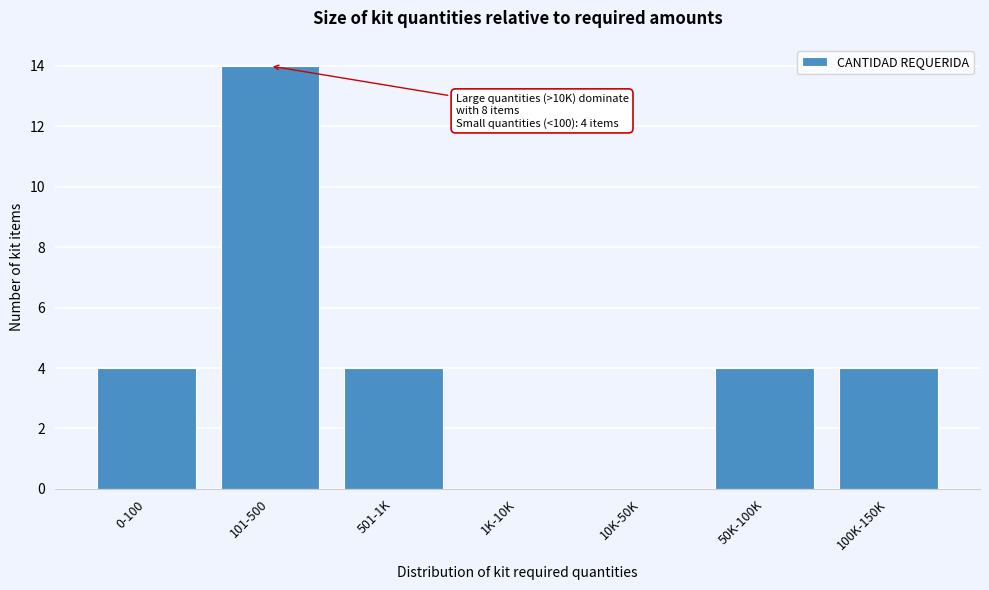

Reading left to right, list all the values displayed in this chart.

0-100=4	101-500=14	501-1K=4	1K-10K=0	10K-50K=0	50K-100K=4	100K-150K=4